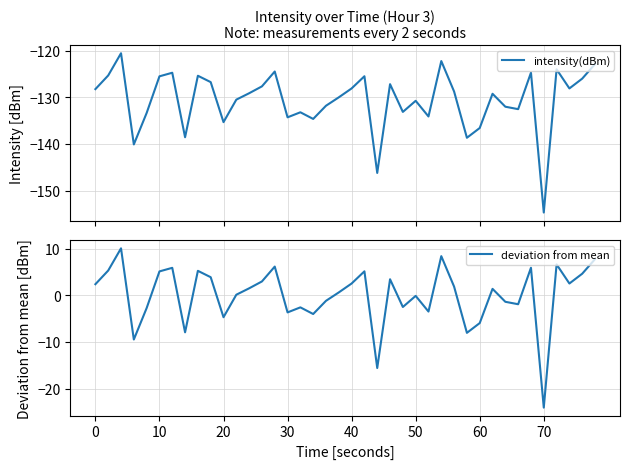

What is the highest value of the intensity(dBm) series?

-120.6